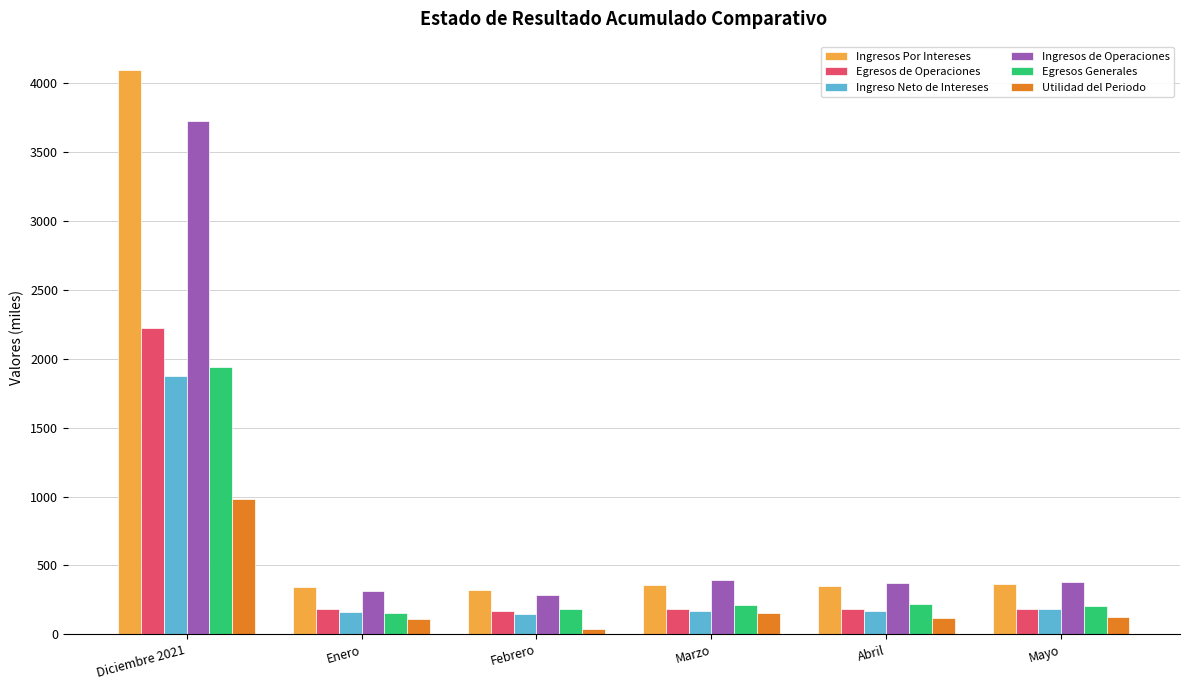

What is the maximum value shown in the chart?

4096.3